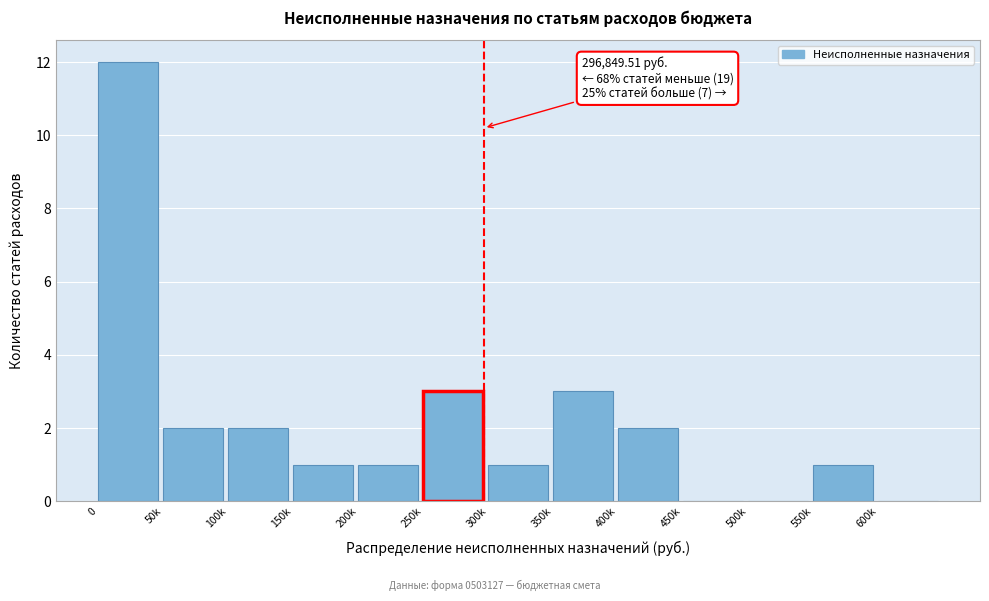

Reading right to left, transcribe all the data shown in this chart.

600k=0	550k=1	500k=0	450k=0	400k=2	350k=3	300k=1	250k=3	200k=1	150k=1	100k=2	50k=2	0=12